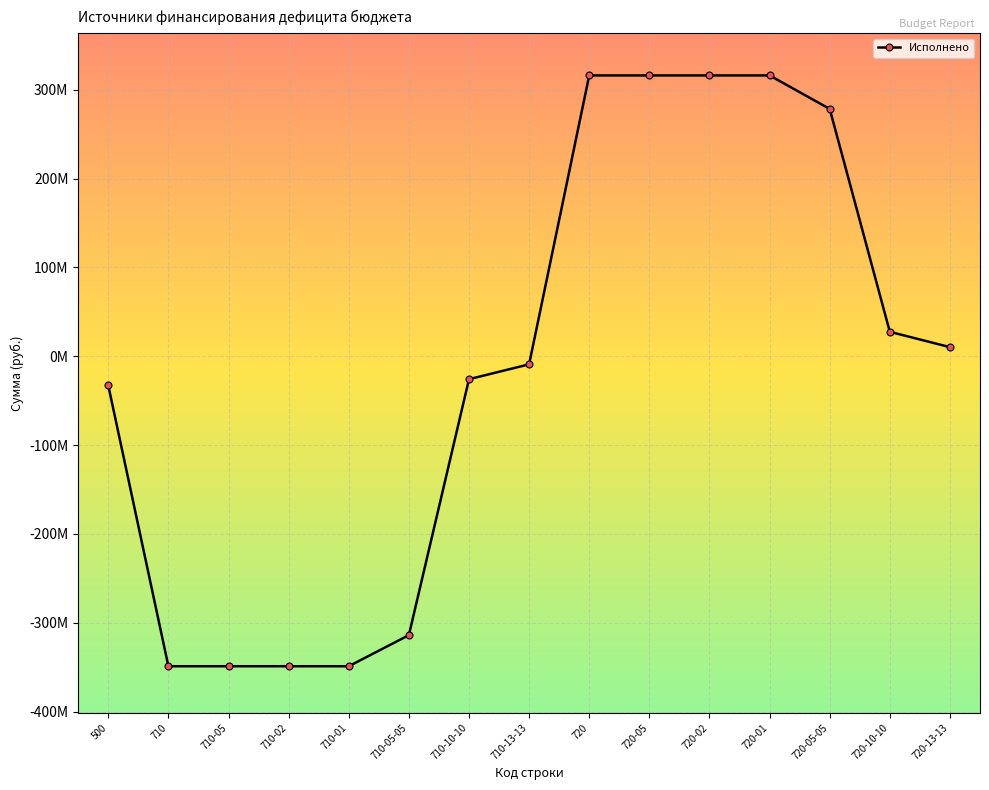

What is the difference between the maximum and minimum values?

664949191.8